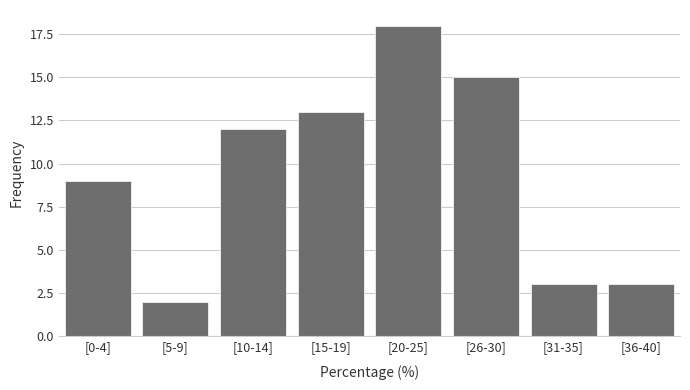

Reading left to right, extract all data points from this chart.

9	2	12	13	18	15	3	3